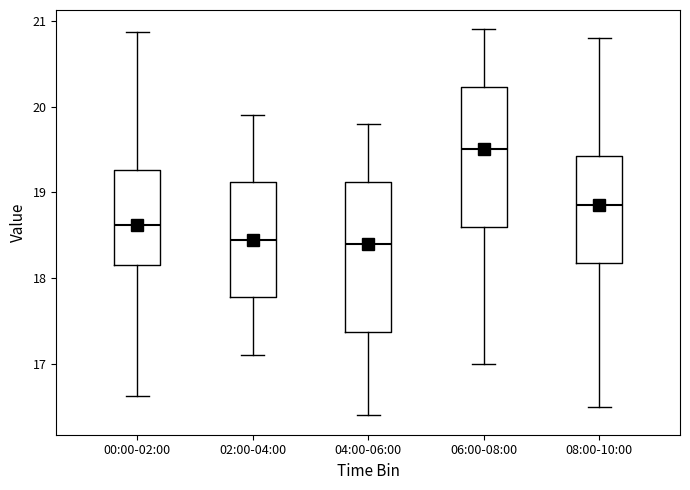

Which box is the tallest, from its lower edge to its upper edge?

04:00-06:00